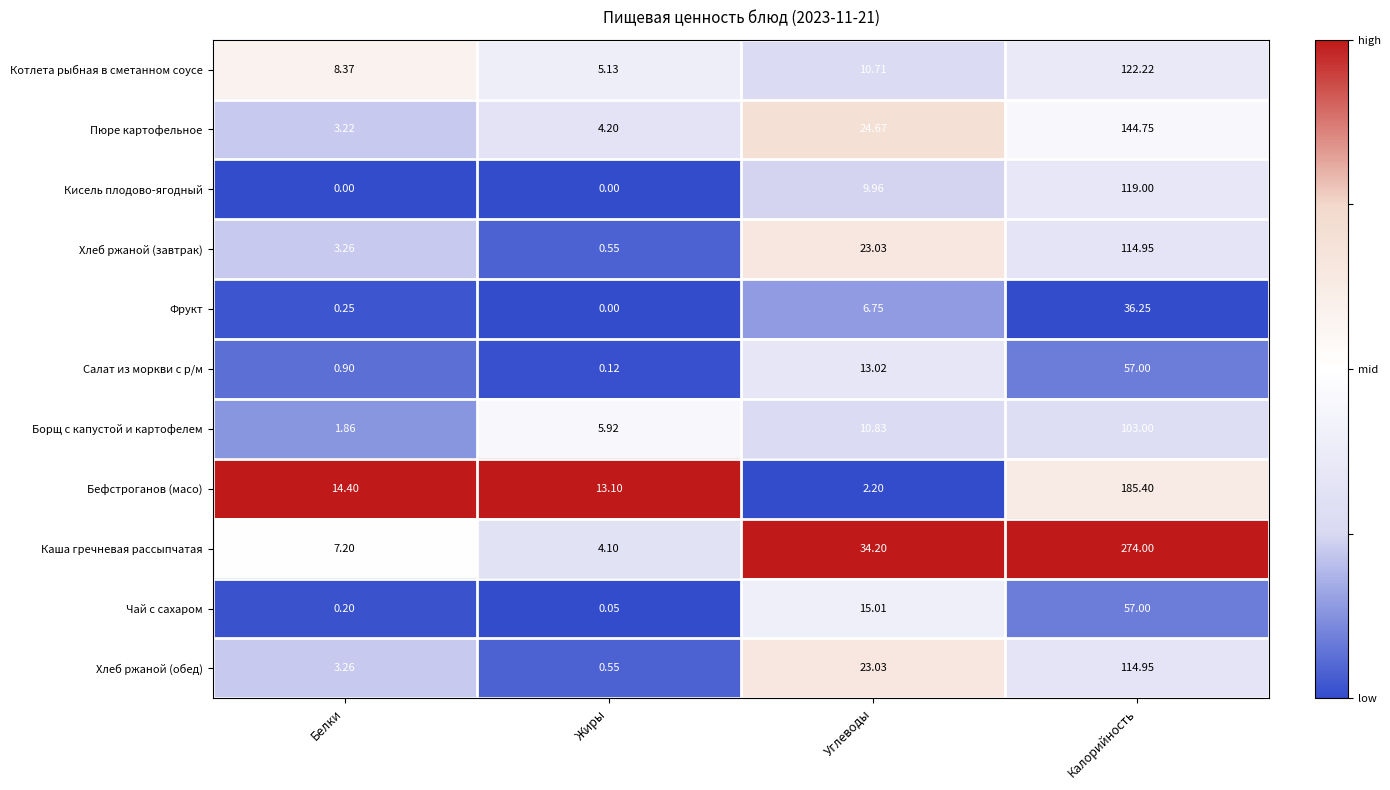

What is the smallest value displayed?

0.0